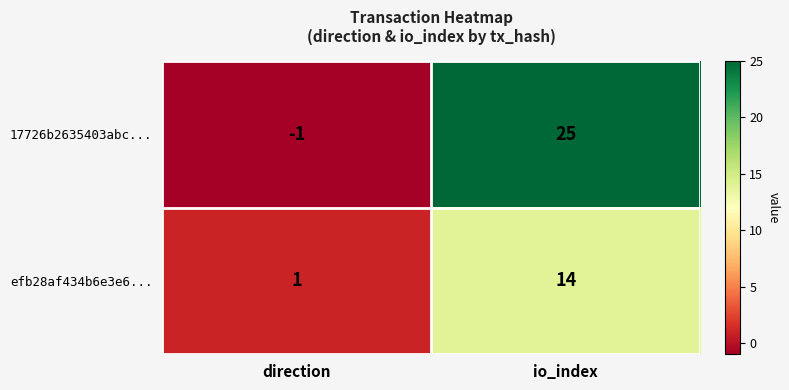

What is the greatest value displayed?

25